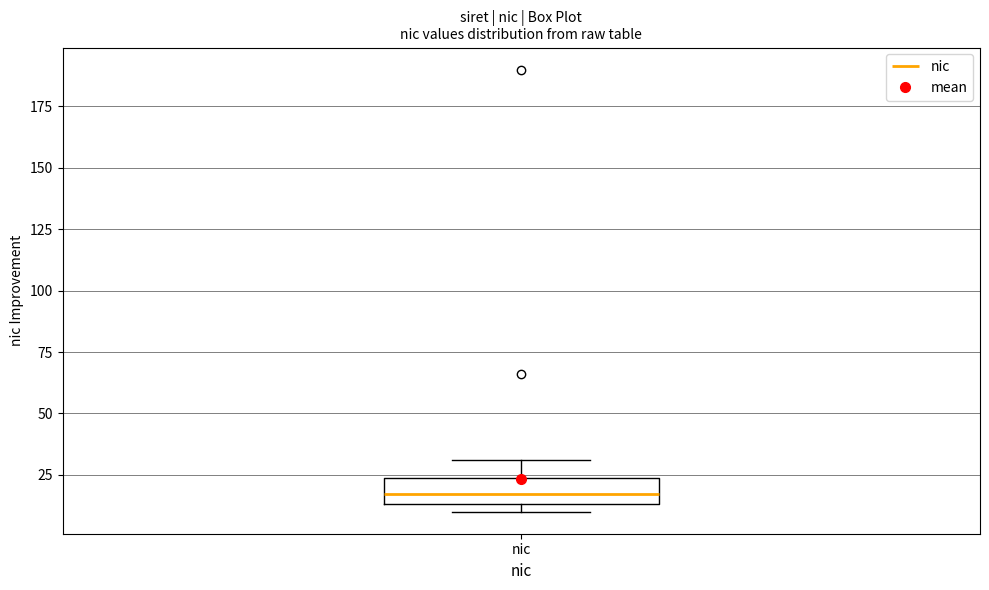

Transcribe this box plot: give where the median line is, the range the box spans, and where the two whiskers end, as read against the y-axis. The values are not printed on the chart, so give them approximately, as read against the axis.

median 15 (inside the box), box 15 to 25, whiskers 10 to 30